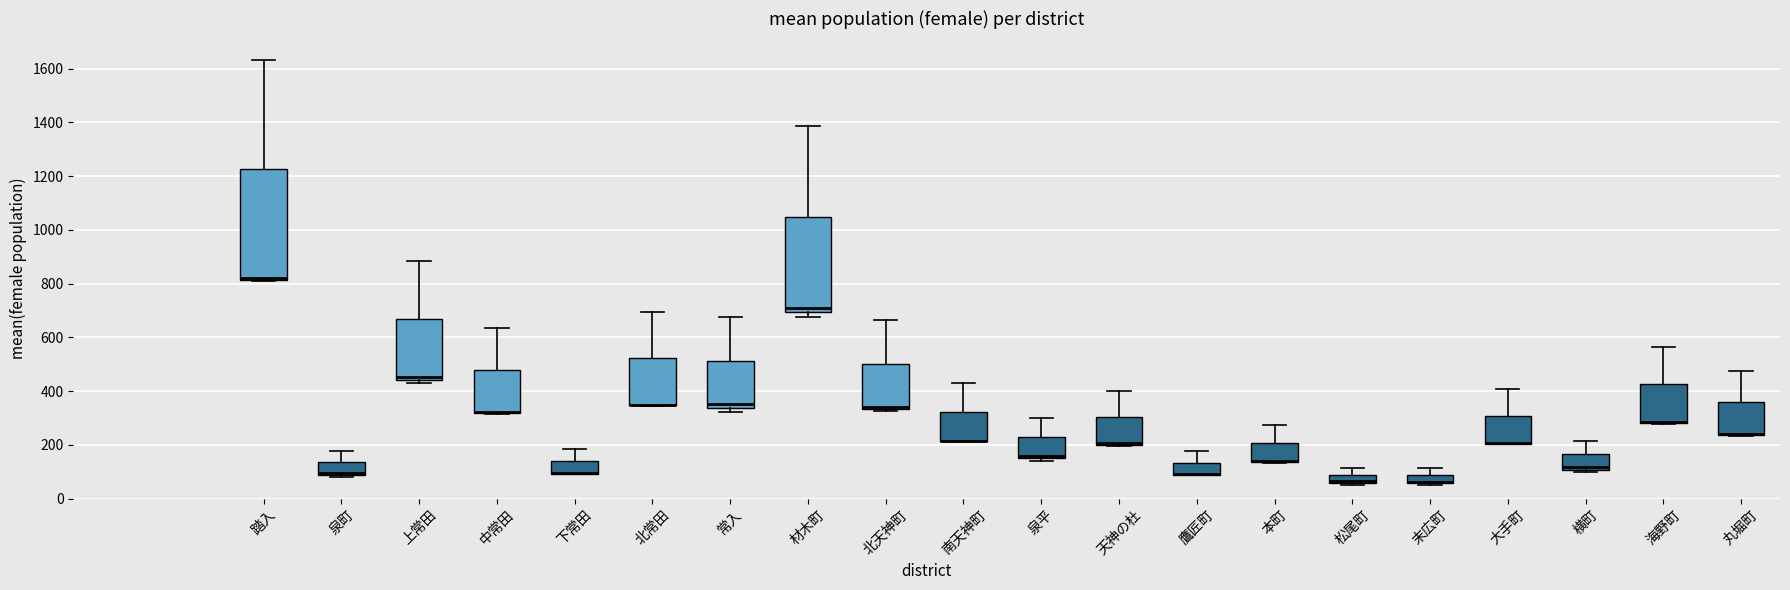

Reading left to right, read every box against the y-axis: the position of its median line, the range the box covers, and the ends of its whiskers. The values are not printed on the chart, so give them approximately, as read against the axis.

踏入: median 820 (drawn on the box's lower edge), box 820 to 1220, whiskers 820 to 1640
泉町: median 100 (drawn on the box's lower edge), box 80 to 140, whiskers 80 (just below the box's lower edge) to 180
上常田: median 460, box 440 to 660, whiskers 440 (just below the box's lower edge) to 880
中常田: median 320 (drawn on the box's lower edge), box 320 to 480, whiskers 320 to 640
下常田: median 100 (drawn on the box's lower edge), box 100 to 140, whiskers 100 to 180
北常田: median 340 (drawn on the box's lower edge), box 340 to 520, whiskers 340 to 700
常入: median 360, box 340 to 520, whiskers 320 to 680
材木町: median 720, box 700 to 1040, whiskers 680 to 1380
北天神町: median 340 (just above the box's lower edge), box 340 to 500, whiskers 320 to 660
南天神町: median 220 (drawn on the box's lower edge), box 220 to 320, whiskers 220 to 420
泉平: median 160, box 140 to 220, whiskers 140 (just below the box's lower edge) to 300
天神の杜: median 200 (drawn on the box's lower edge), box 200 to 300, whiskers 200 to 400
鷹匠町: median 100 (drawn on the box's lower edge), box 80 to 140, whiskers 80 to 180
本町: median 140 (drawn on the box's lower edge), box 140 to 200, whiskers 140 to 280
松尾町: median 60 (just above the box's lower edge), box 60 to 80, whiskers 40 to 120
末広町: median 60 (drawn on the box's lower edge), box 60 to 80, whiskers 60 to 120
大手町: median 200 (drawn on the box's lower edge), box 200 to 300, whiskers 200 to 400
横町: median 120, box 100 to 160, whiskers 100 (just below the box's lower edge) to 220
海野町: median 280 (drawn on the box's lower edge), box 280 to 420, whiskers 280 to 560
丸堀町: median 240 (drawn on the box's lower edge), box 240 to 360, whiskers 240 to 480